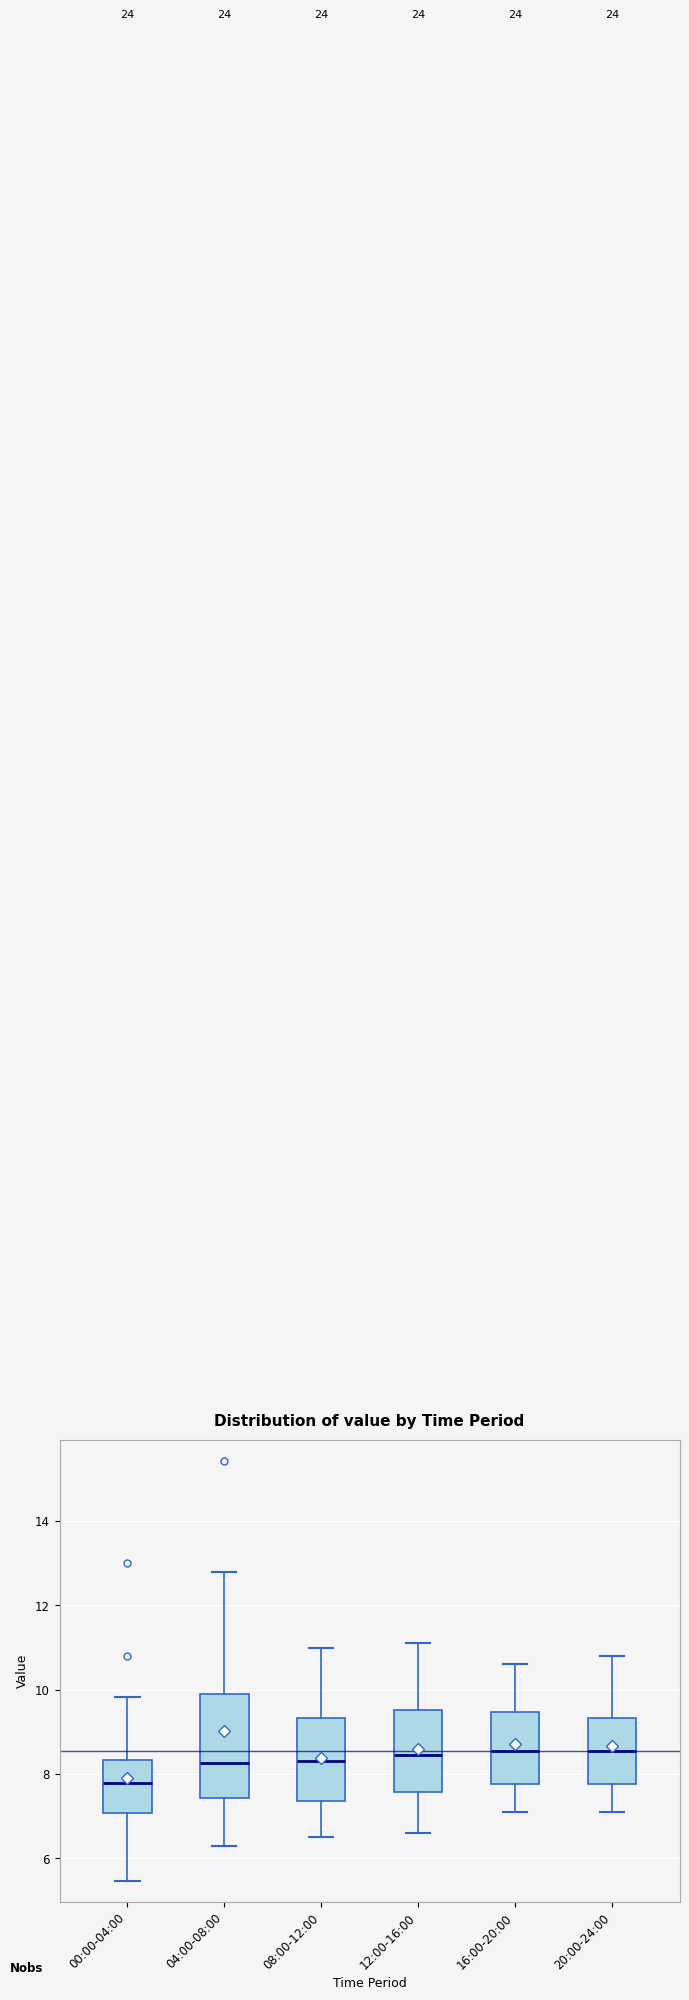

Reading left to right, read every box against the y-axis: the position of its median line, the range the box covers, and the ends of its whiskers. The values are not printed on the chart, so give them approximately, as read against the axis.

00:00-04:00: median 7.8, box 7.0 to 8.4, whiskers 5.4 to 9.8
04:00-08:00: median 8.2, box 7.4 to 10.0, whiskers 6.4 to 12.8
08:00-12:00: median 8.4, box 7.4 to 9.4, whiskers 6.6 to 11.0
12:00-16:00: median 8.4, box 7.6 to 9.6, whiskers 6.6 to 11.2
16:00-20:00: median 8.6, box 7.8 to 9.4, whiskers 7.2 to 10.6
20:00-24:00: median 8.6, box 7.8 to 9.4, whiskers 7.2 to 10.8